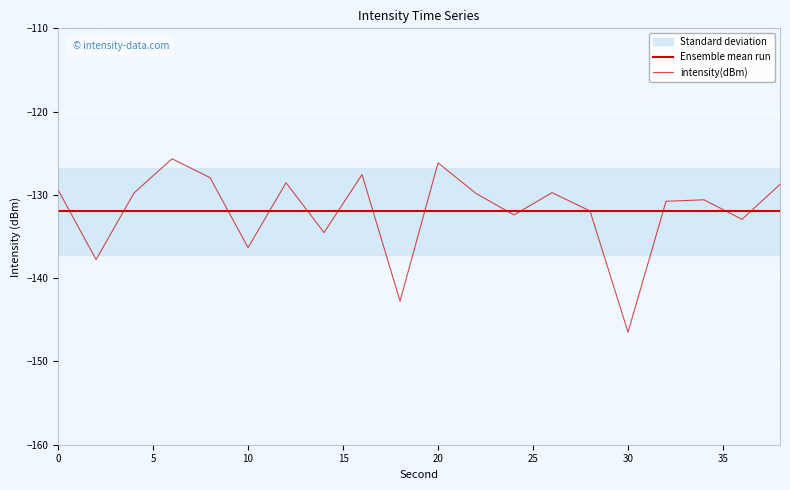

Reading left to right, list all the values displayed in this chart.

Ensemble mean run: -132.0	-132.0	-132.0	-132.0	-132.0	-132.0	-132.0	-132.0	-132.0	-132.0	-132.0	-132.0	-132.0	-132.0	-132.0	-132.0	-132.0	-132.0	-132.0	-132.0
intensity(dBm): -129.4	-137.8	-129.8	-125.7	-127.9	-136.3	-128.5	-134.5	-127.6	-142.8	-126.2	-129.8	-132.4	-129.7	-131.9	-146.5	-130.8	-130.6	-132.9	-128.7